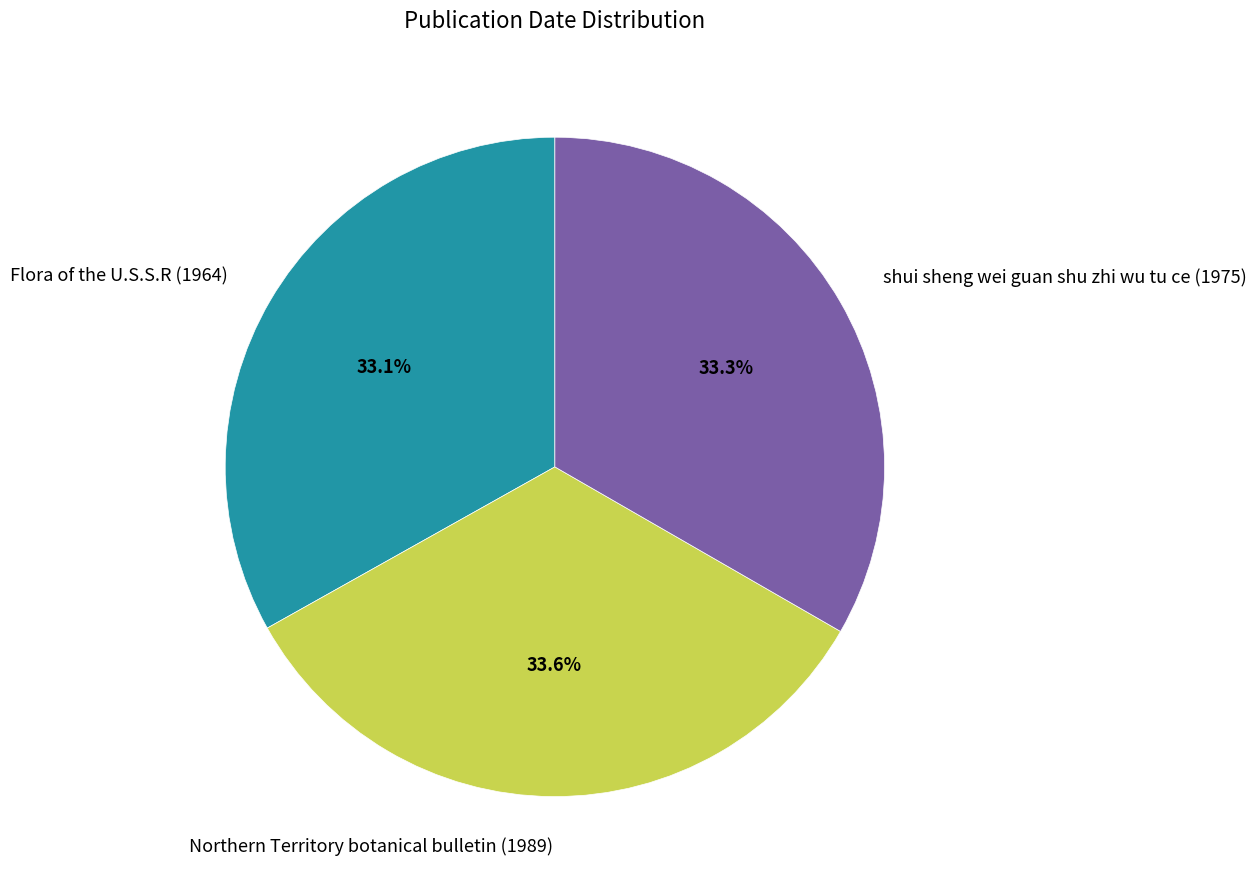

Does shui sheng wei guan shu zhi wu tu ce (1975) represent more than half of the total?

No